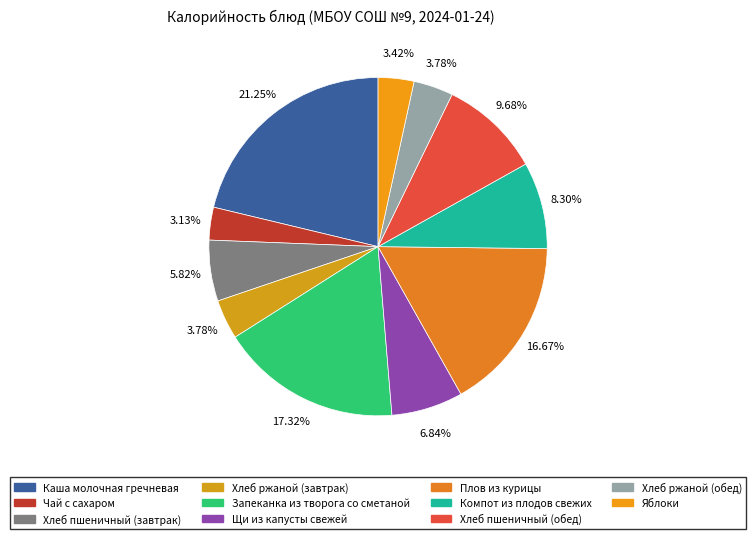

How many segments does this pie chart have?

11